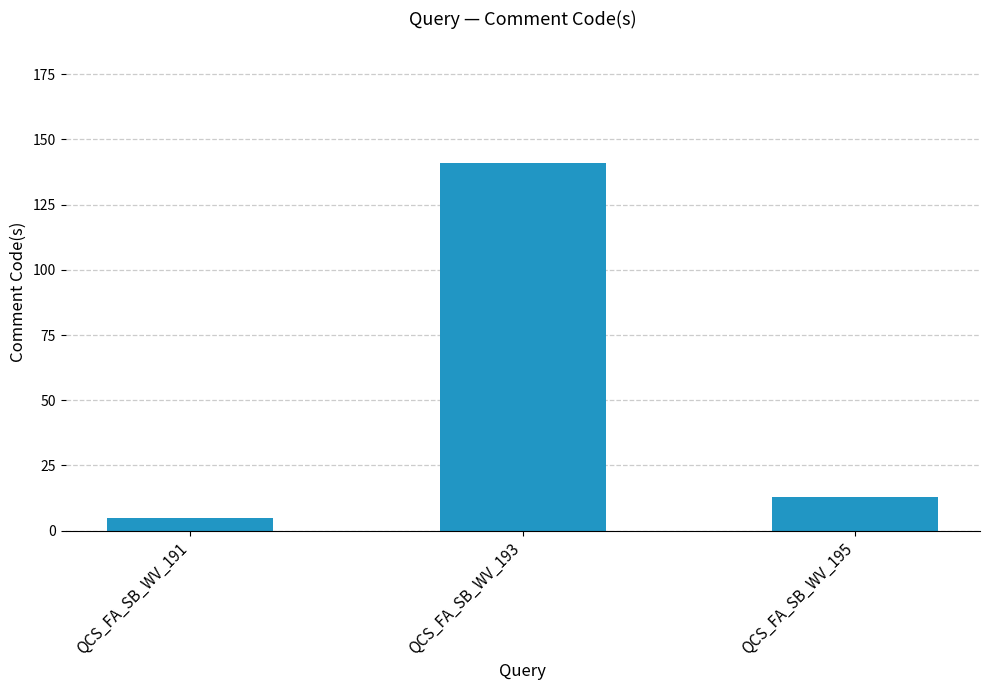

At which label is the value closest to 73?

QCS_FA_SB_WV_195